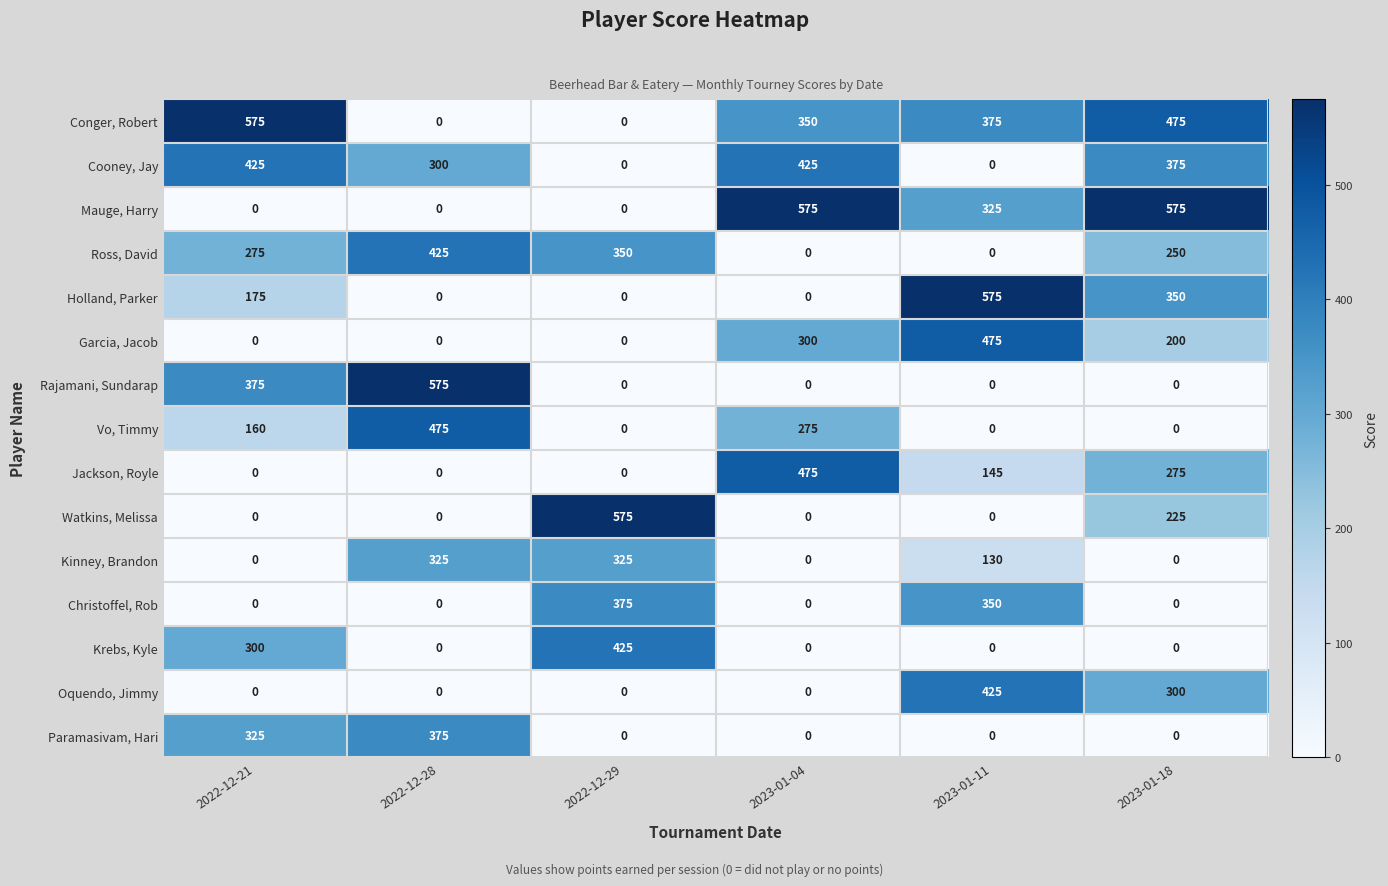

Which series has the largest total across all categories?

Conger, Robert